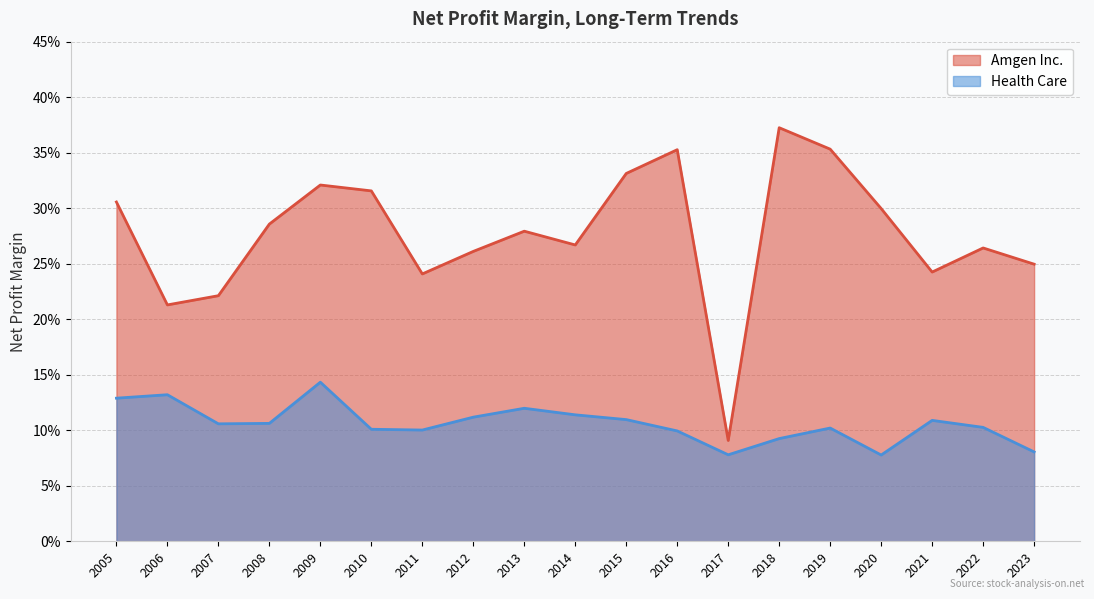

The Amgen Inc. series shows 0.4 at 2020. True or false?

False